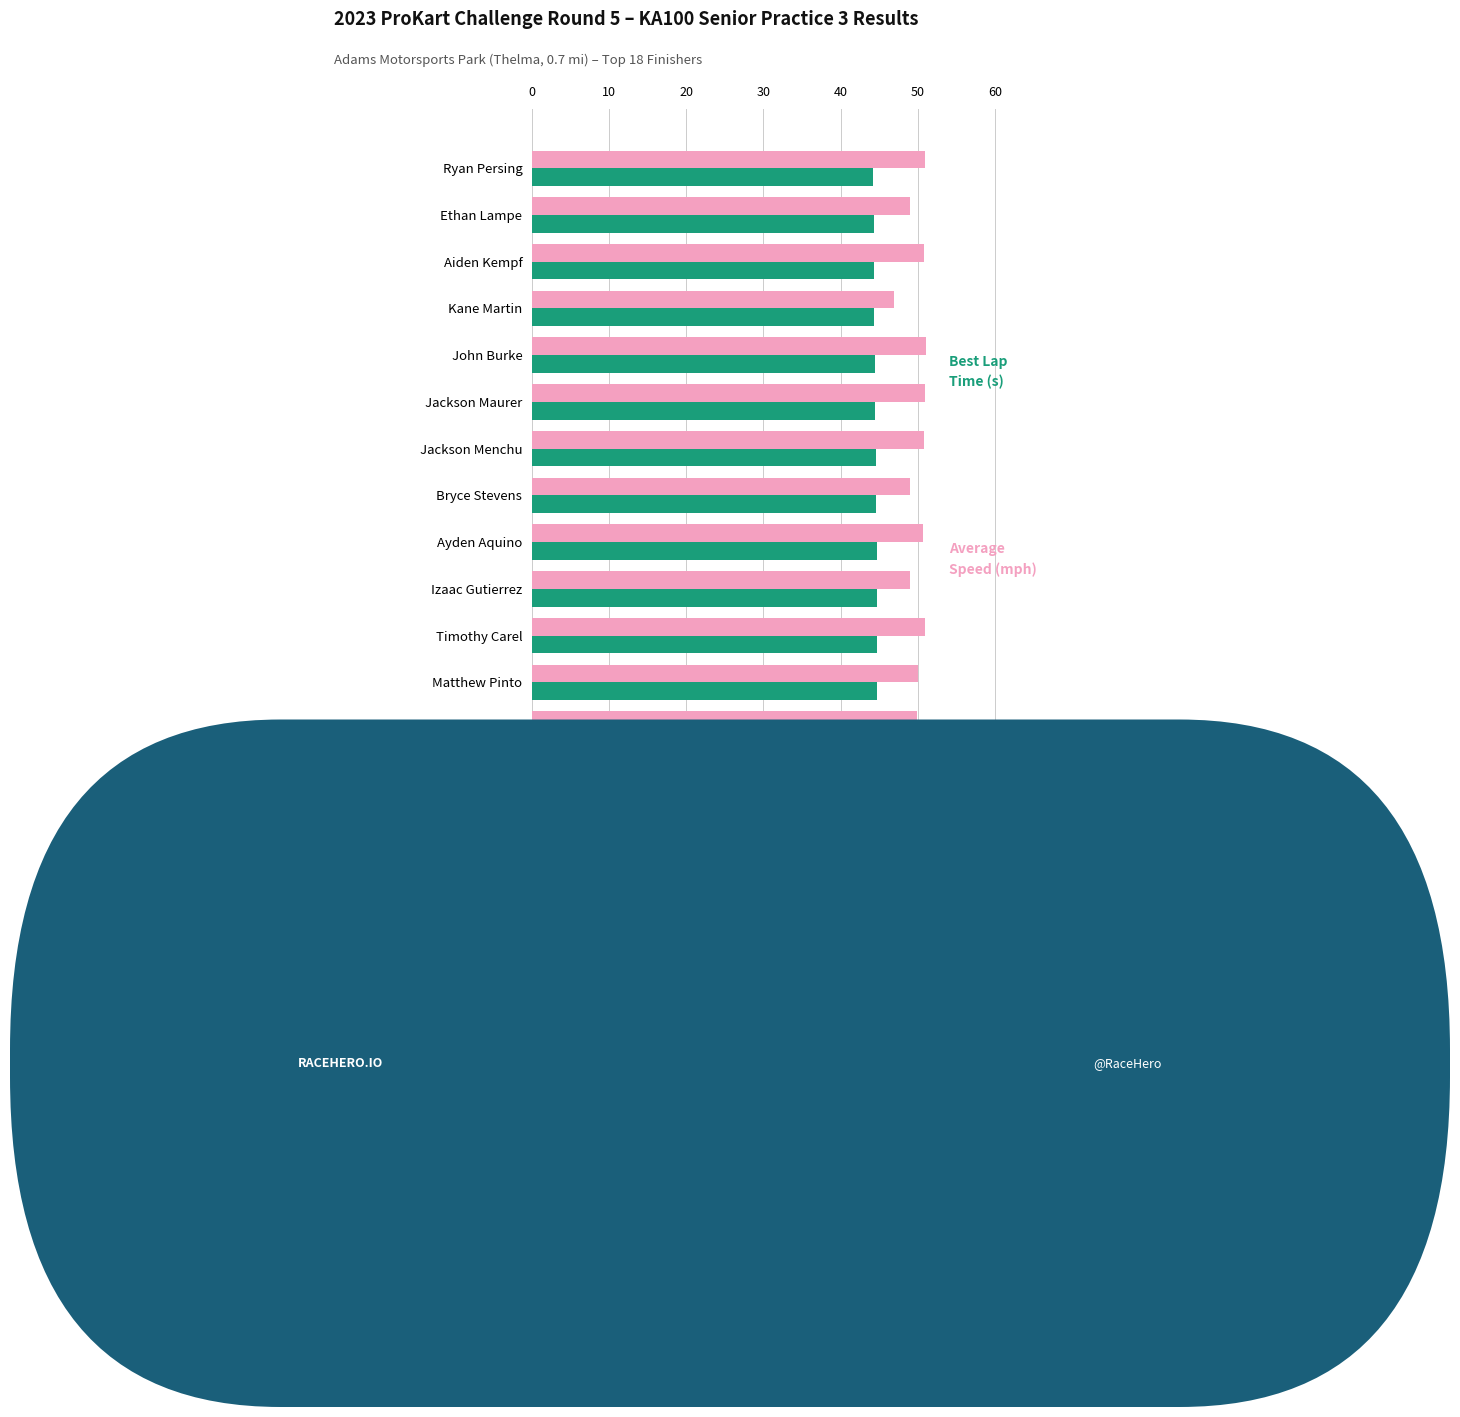

What is the total value across all series at Cristian Martinez?

95.9